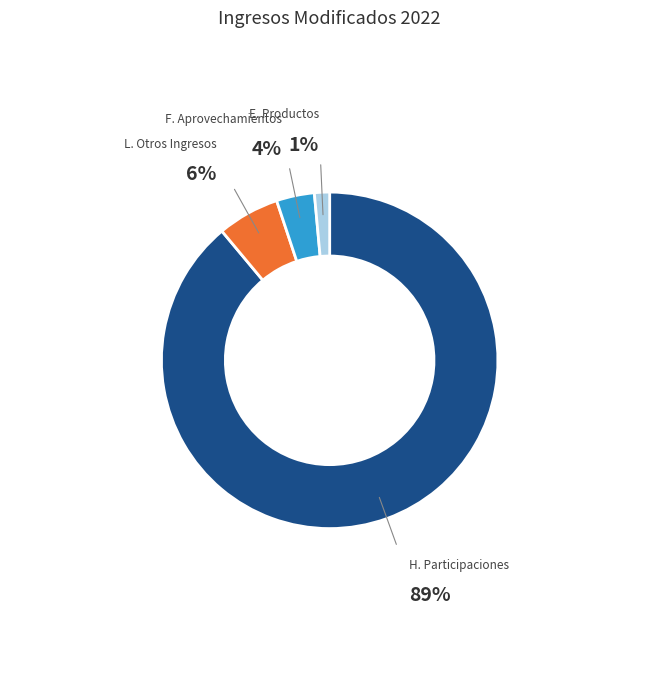

How many segments does this pie chart have?

4